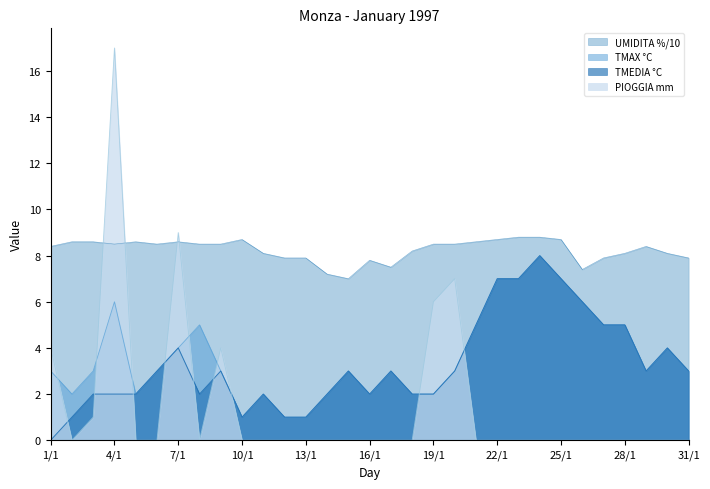

Between which two adjacent categories do PIOGGIA and TMEDIA first intersect?

1/1 and 2/1